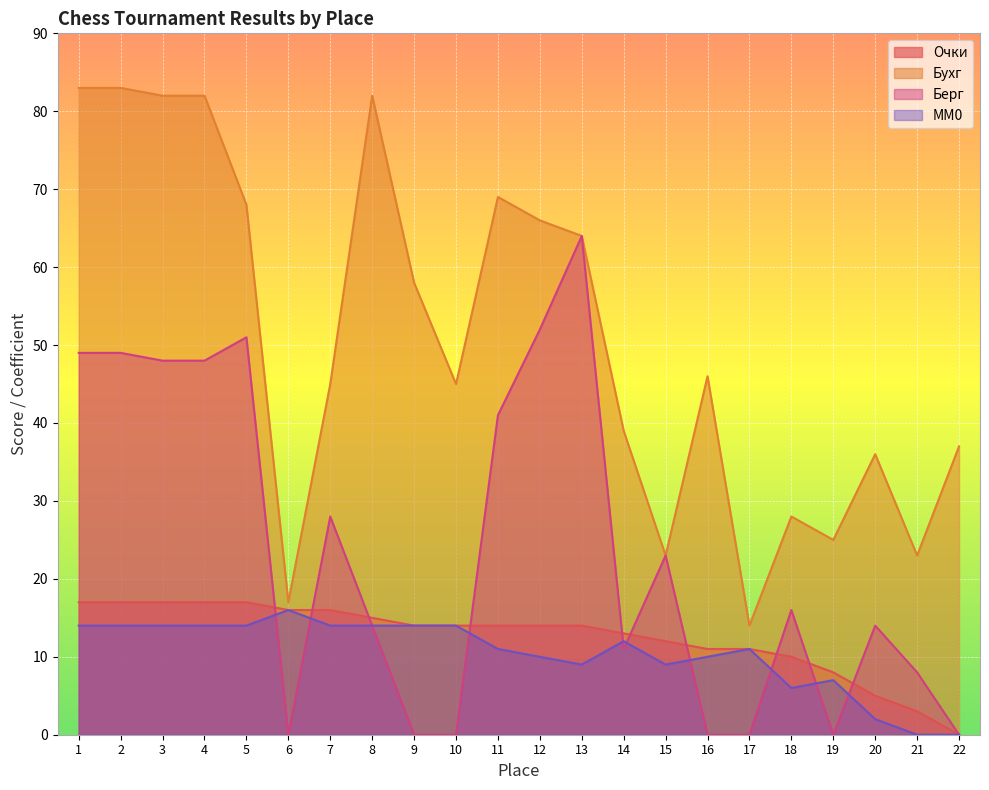

Between 10 and 22, which series saw the biggest shift?

Очки